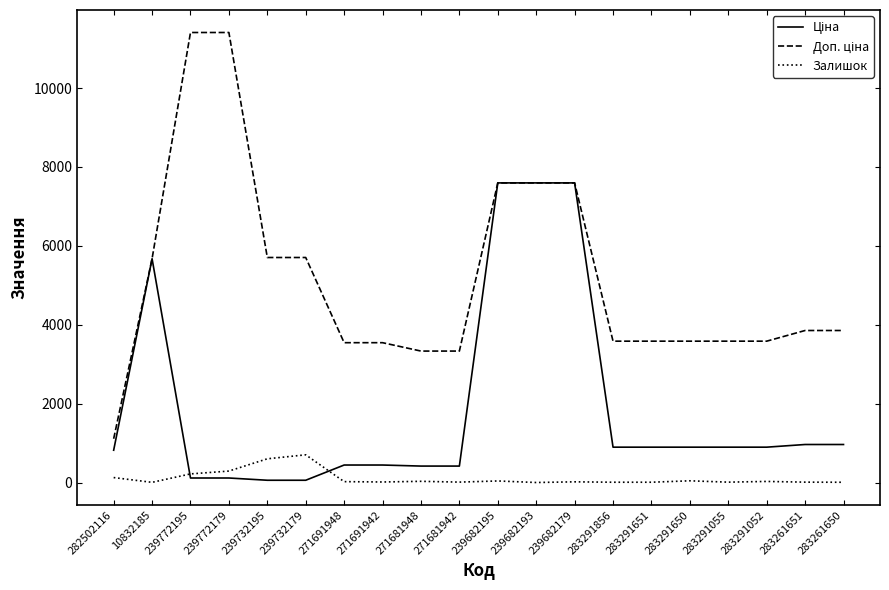

What is the greatest value displayed?

11410.0